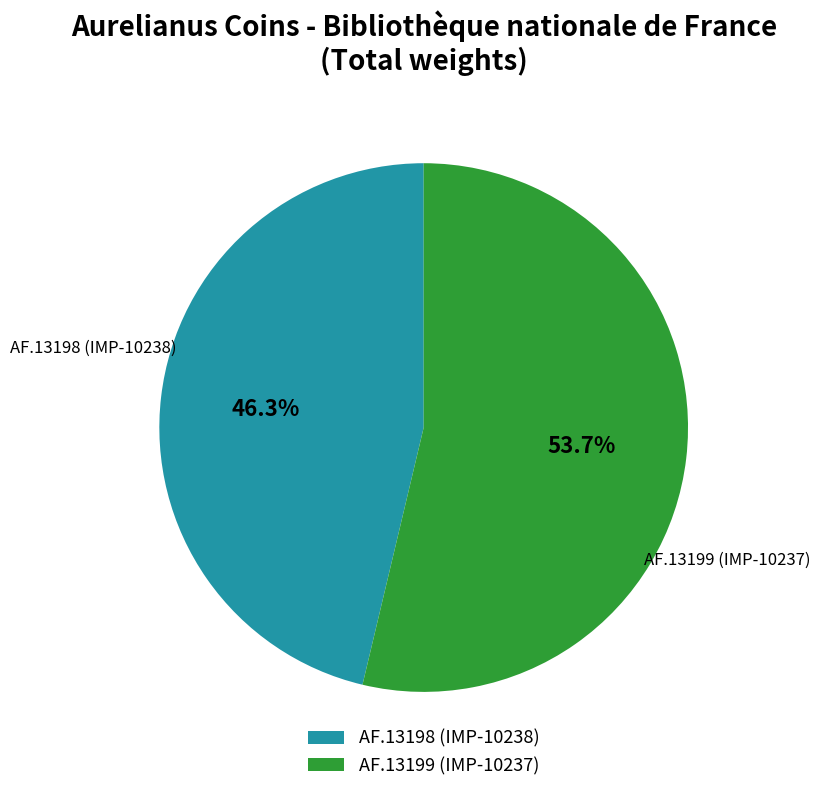

To the nearest percent, what portion does AF.13198 (IMP-10238) represent?

46%